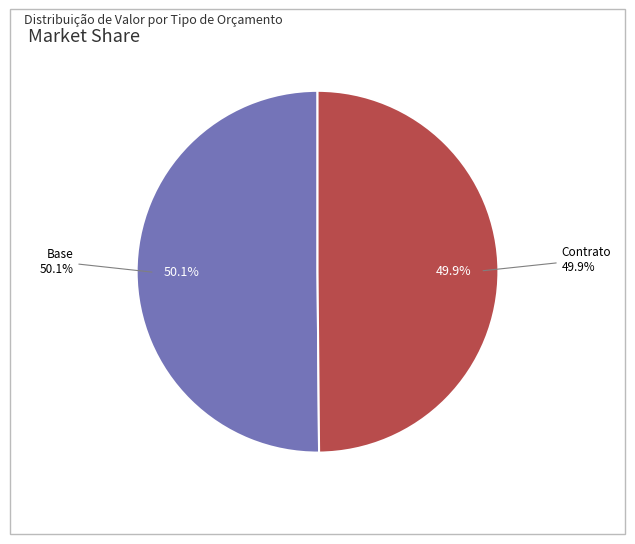

Is Contrato the majority of the pie?

No